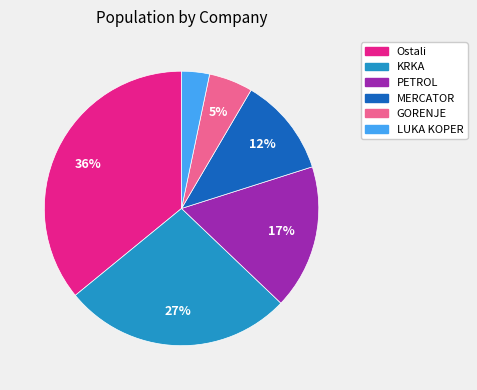

Between GORENJE and KRKA, which is larger?

KRKA